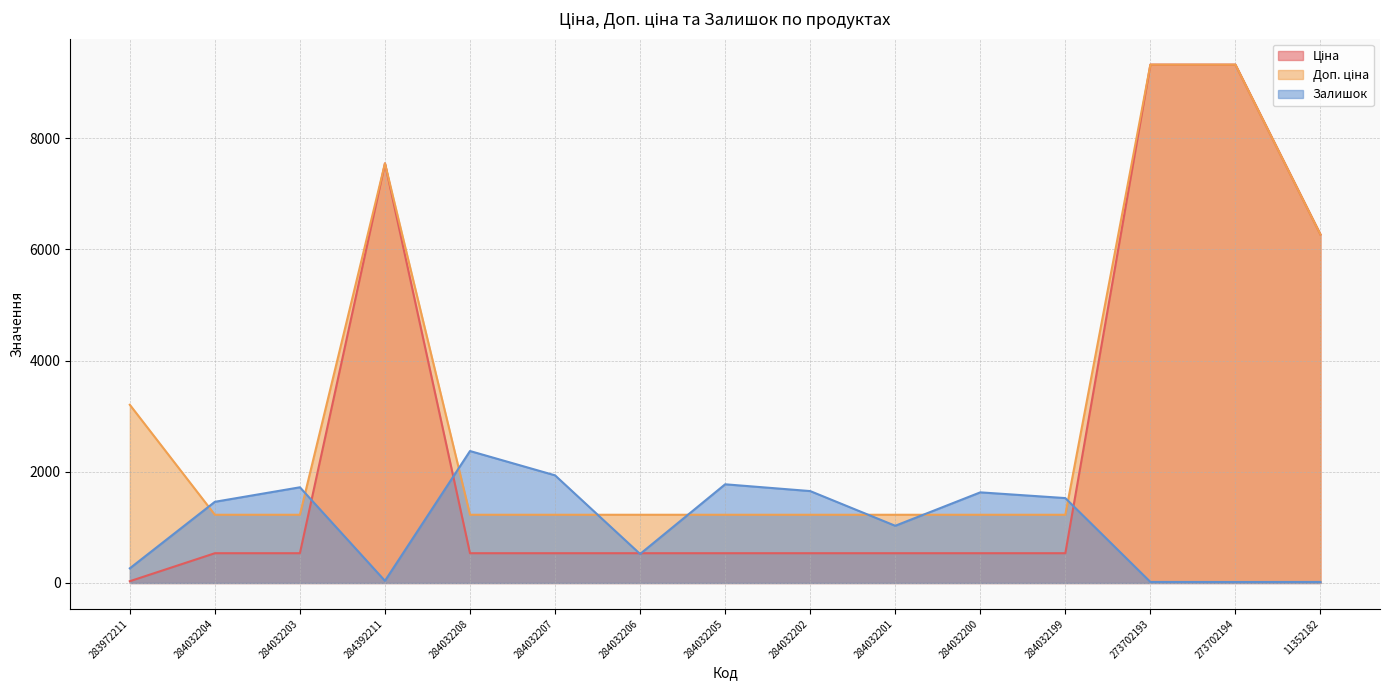

Rank the series at 284032203 from lowest to highest value.

Ціна, Доп. ціна, Залишок